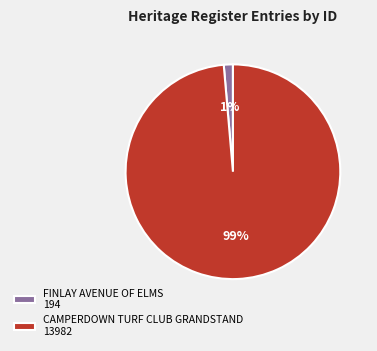

Is there a majority slice in this chart?

Yes